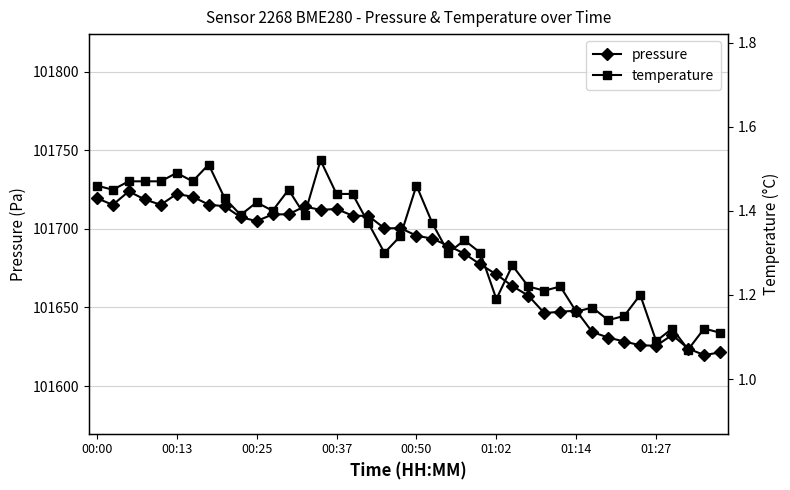

Where does the pressure series first go above 101700?

00:00